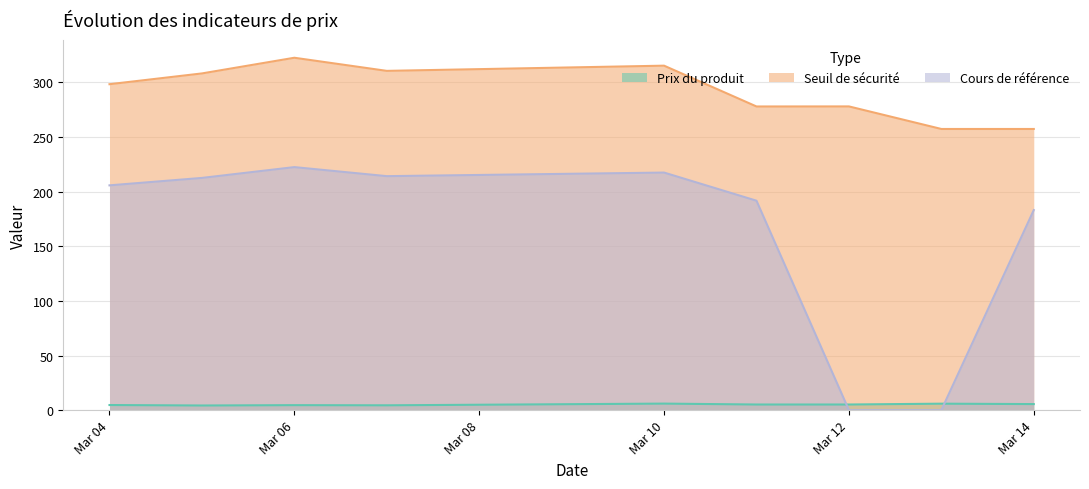

What is the value of the Cours de référence point at the 3rd from the left?

222.4